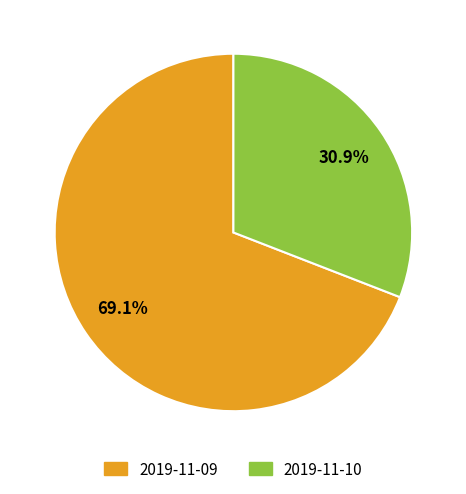

The 2019-11-09 slice represents 76% of the pie. True or false?

False